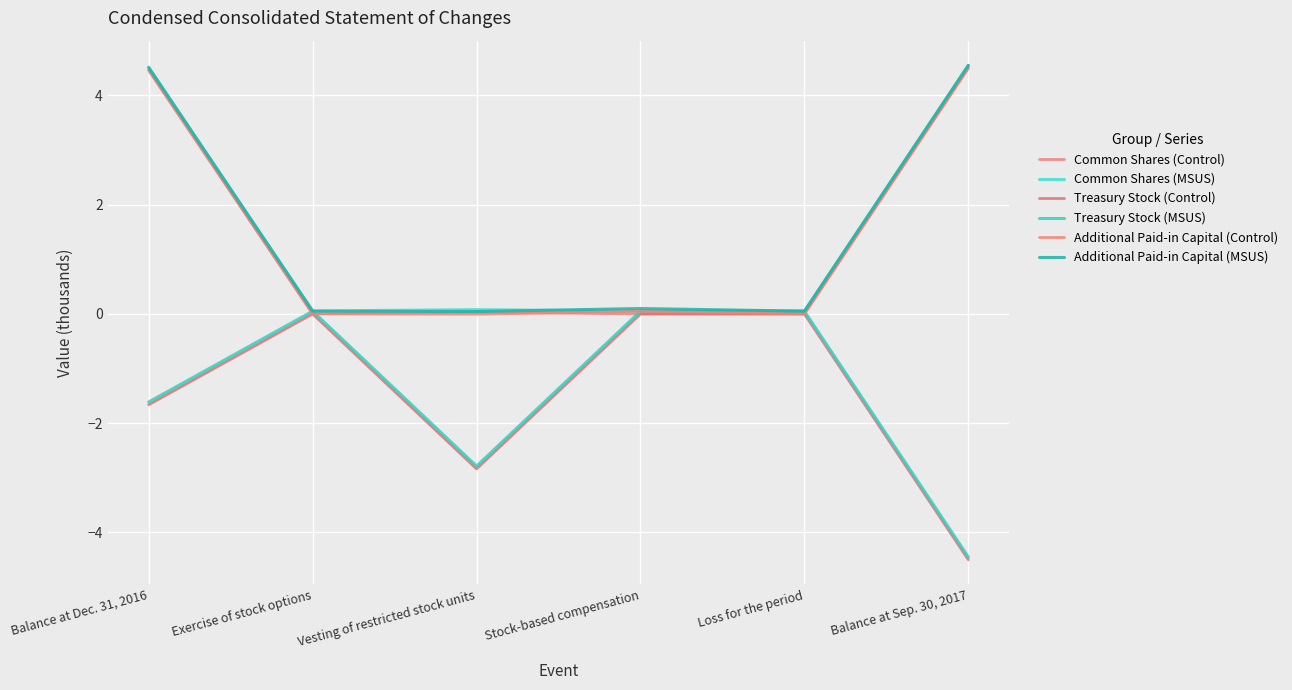

Is the value of Treasury Stock (MSUS) at Balance at Sep. 30, 2017 greater than the value of Additional Paid-in Capital (MSUS) at Balance at Sep. 30, 2017?

No